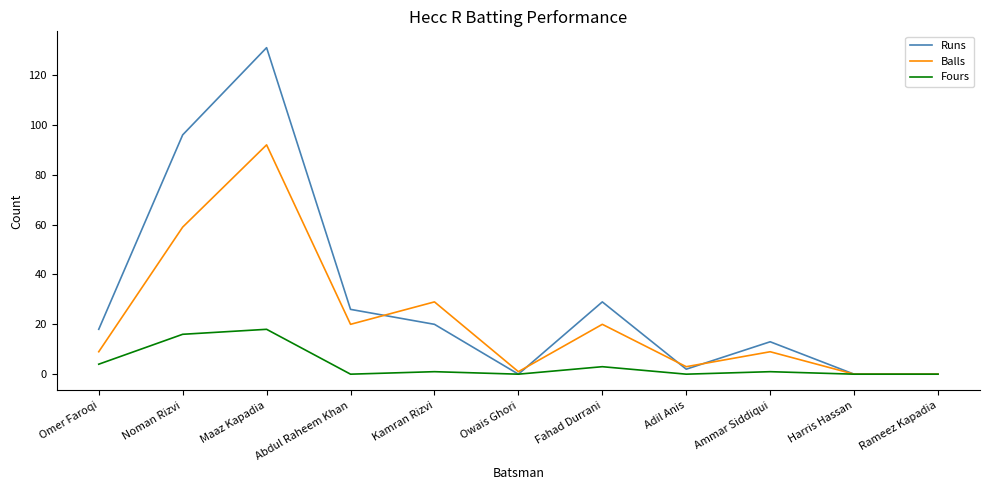

Which label corresponds to the largest value in the chart?

Maaz Kapadia